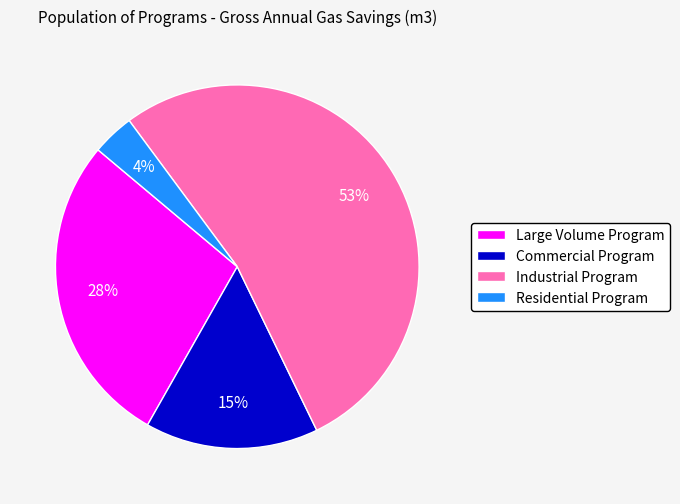

To the nearest percent, what portion does Commercial Program represent?

15%